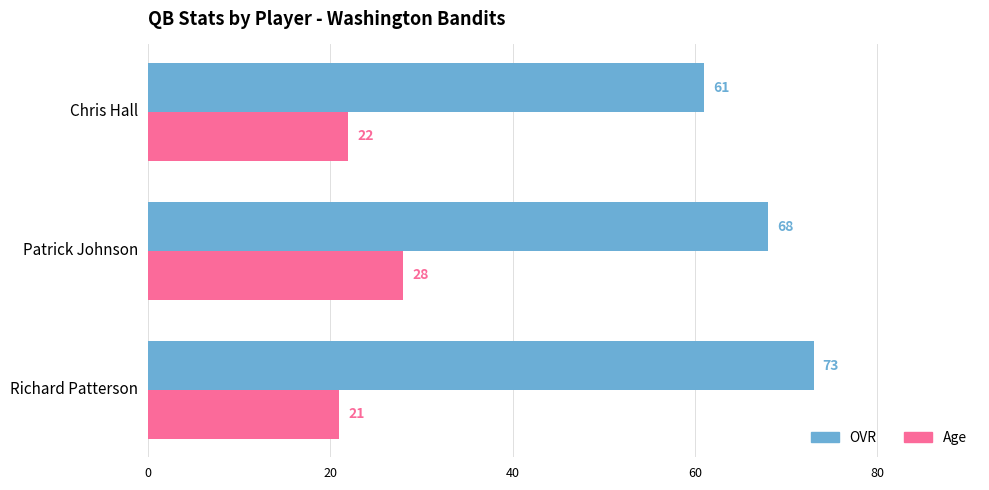

How many OVR values are between 61 and 73?

3